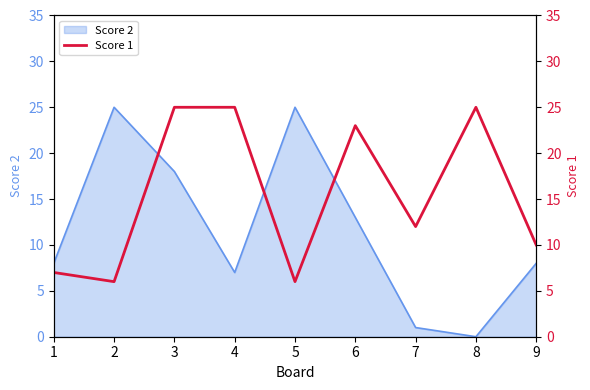

What is the maximum value shown in the chart?

25